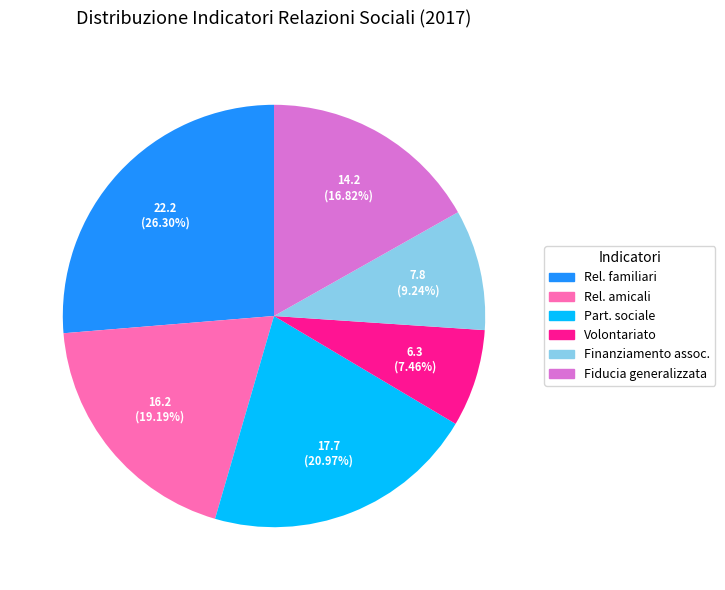

Does any single category account for the majority?

No